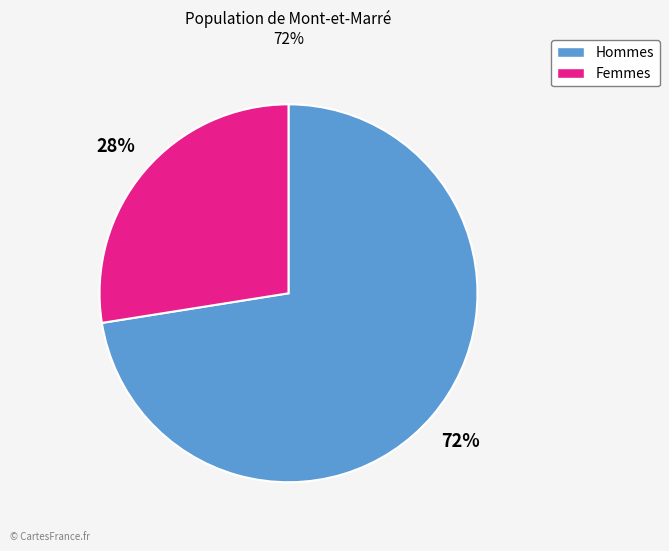

Is there any slice that represents more than half of the pie?

Yes